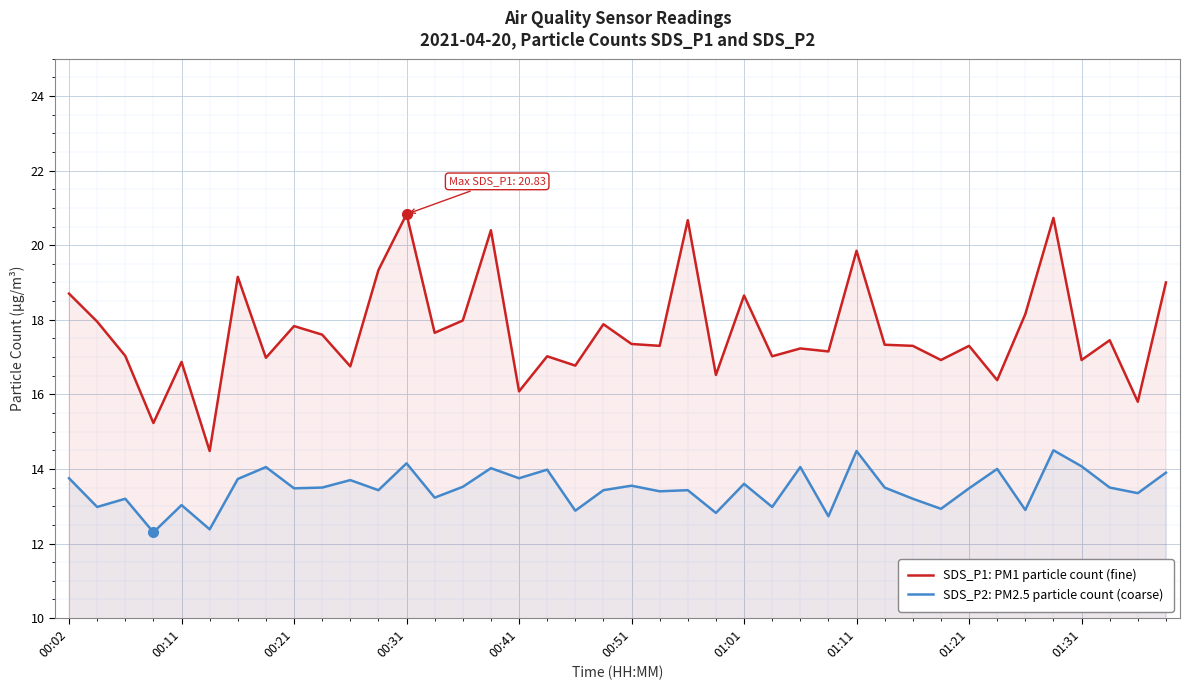

Which series has the widest spread of values?

SDS_P1: PM1 particle count (fine)